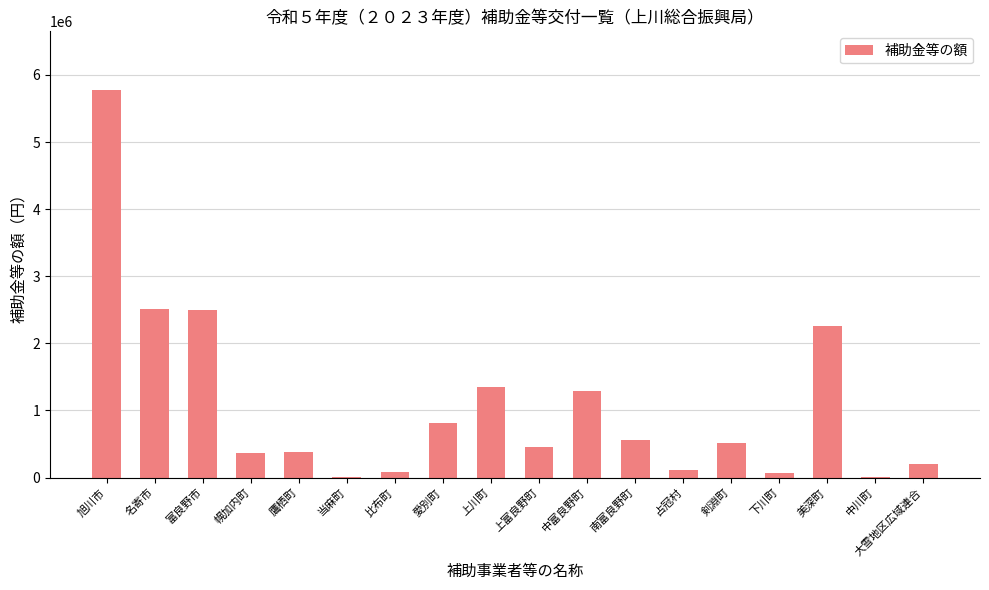

What is the greatest value displayed?

5783000